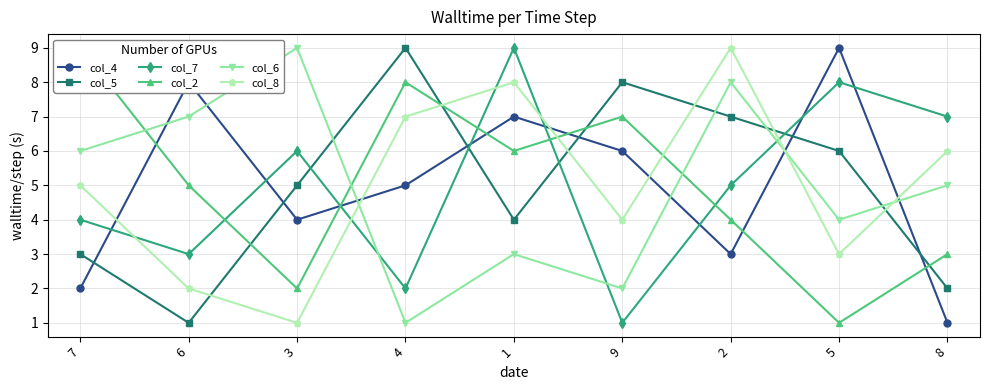

At which category does col_6 reach its first local valley?

4